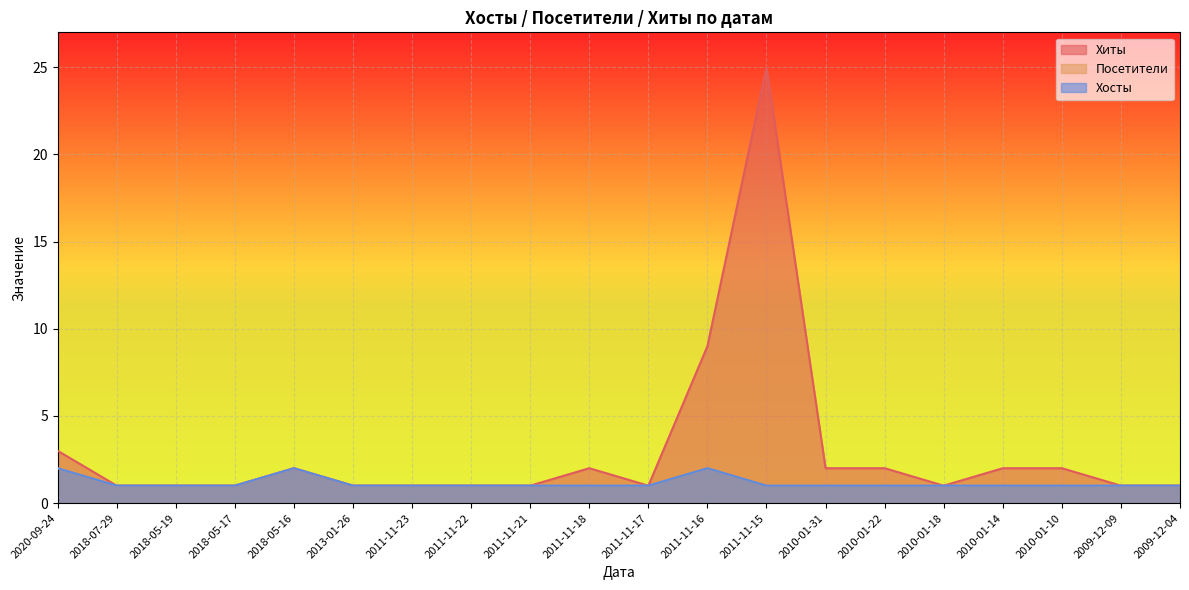

How many lines are shown in the chart?

3